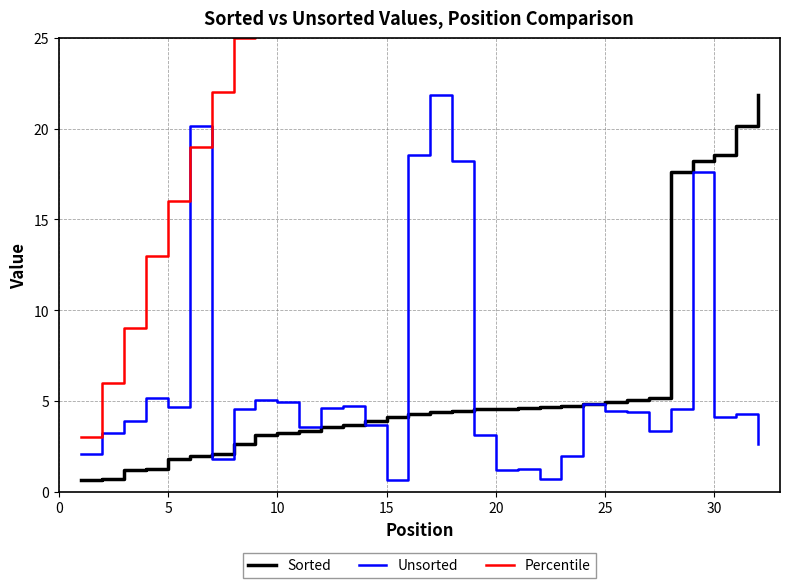

What is the highest value of the Sorted series?

21.8